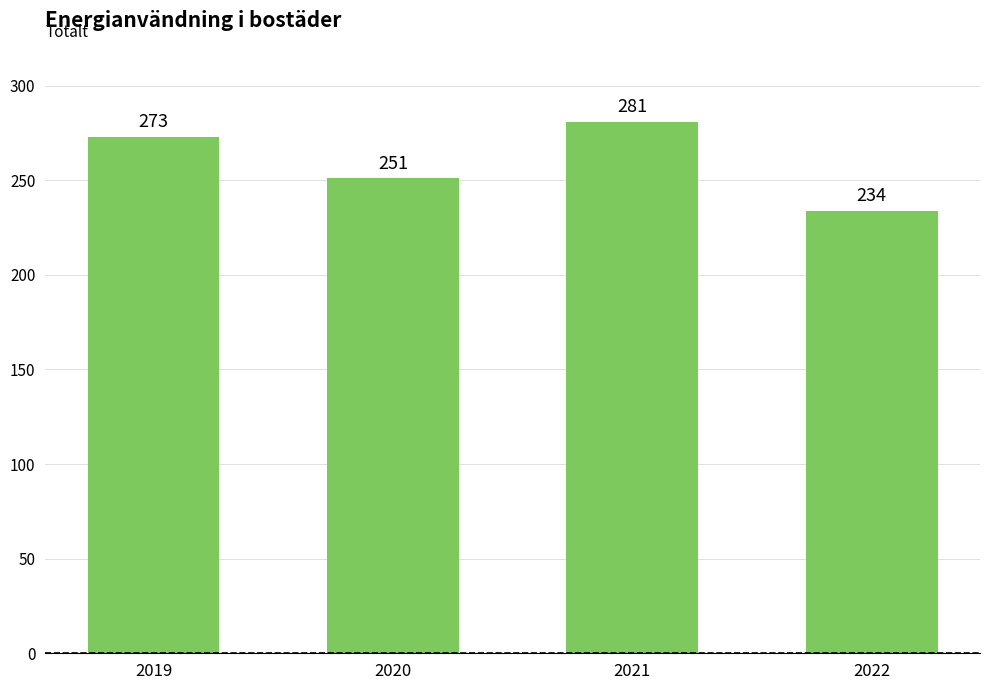

Read the value at 2021, to the nearest 10.

280